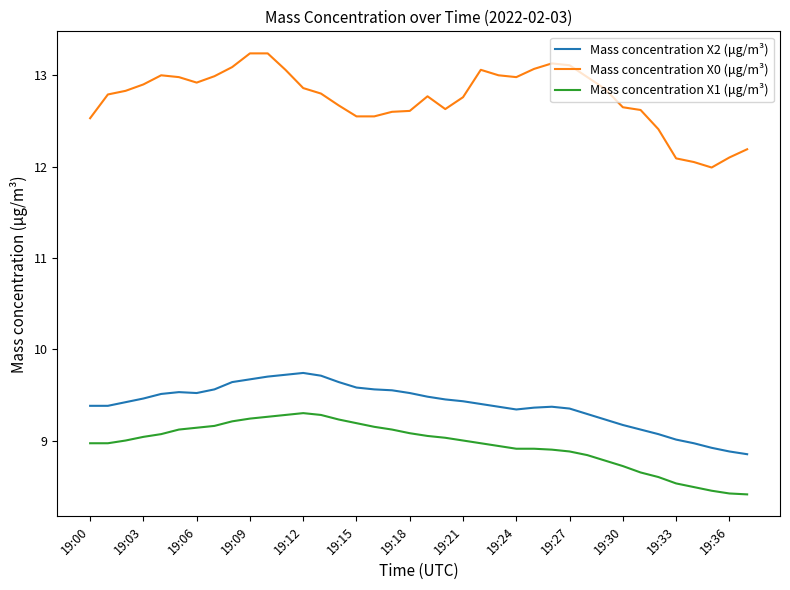

What is the minimum value for Mass concentration X0 (μg/m³)?

12.0